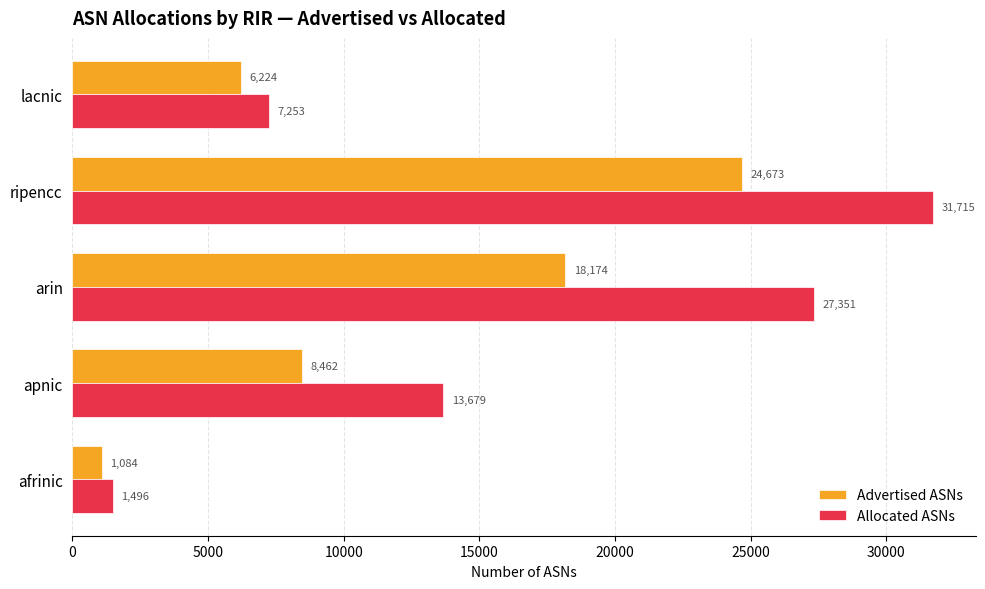

How many values in the Allocated ASNs series are below 13679?

2